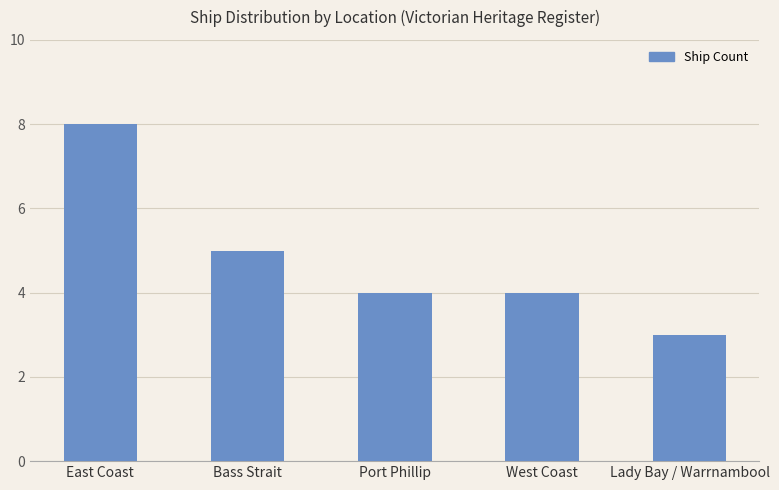

At which label is the value closest to 5?

Bass Strait